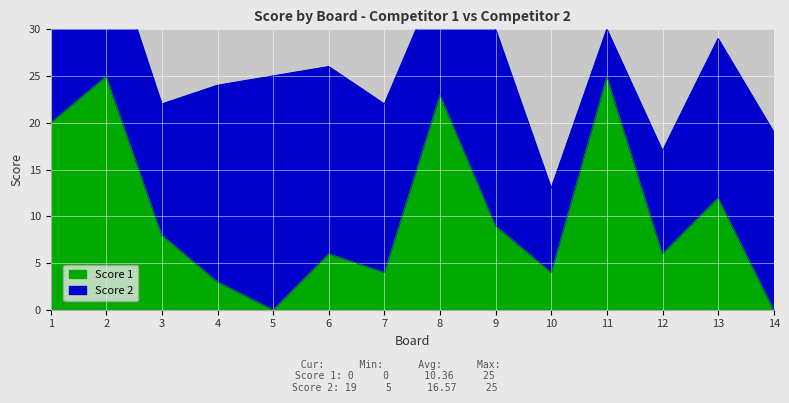

Rank the categories by value from lowest to highest.

5, 14, 4, 7, 10, 6, 12, 3, 9, 13, 1, 8, 2, 11